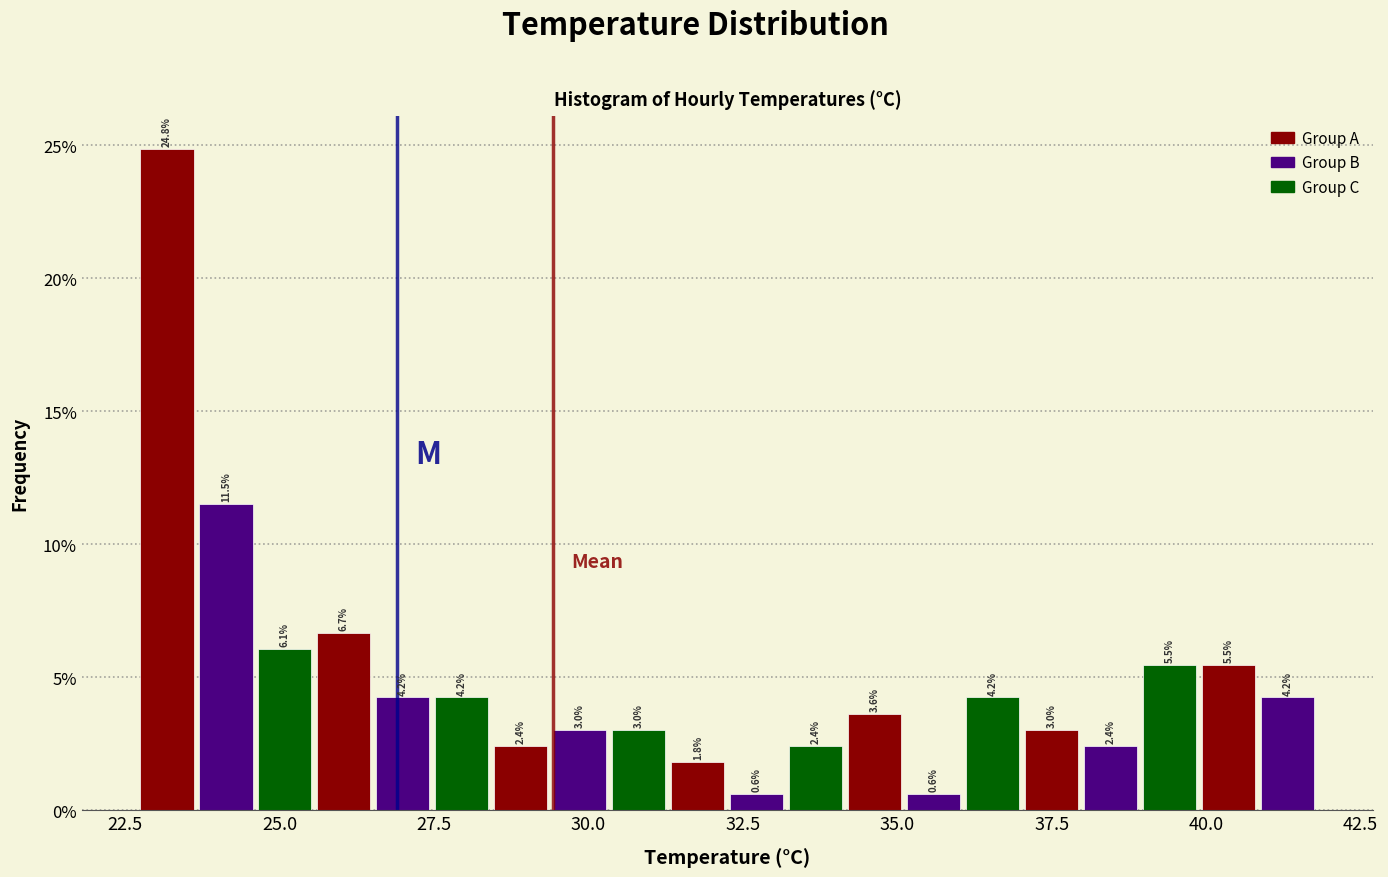

Around what value on the x-axis is the tallest bar? Give the approximate position of its centre, as read against the axis.

23.0